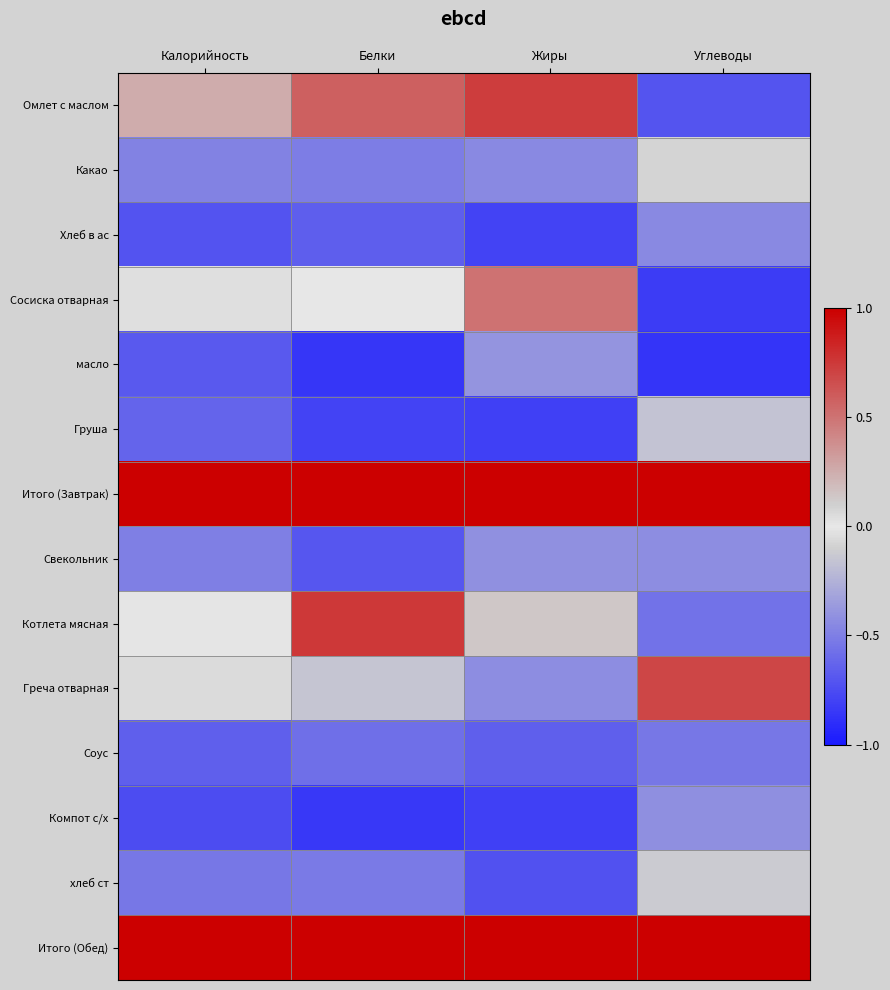

What is the difference between the highest and lowest values at Белки?

1.9